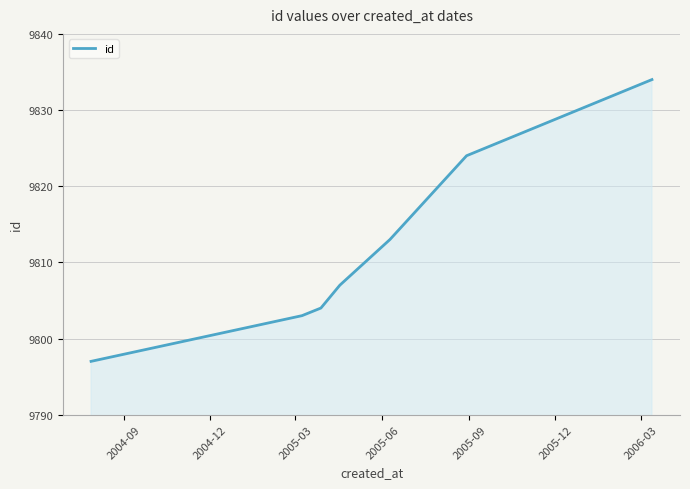

How many values are below 9807?

3